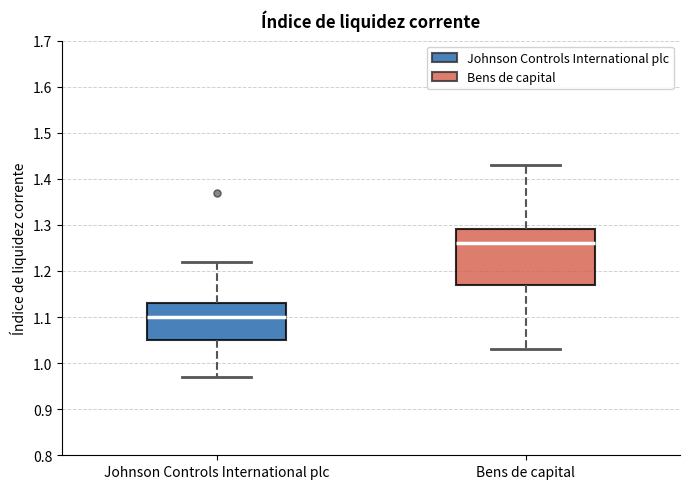

Reading left to right, read every box against the y-axis: the position of its median line, the range the box covers, and the ends of its whiskers. The values are not printed on the chart, so give them approximately, as read against the axis.

Johnson Controls International plc: median 1.10, box 1.05 to 1.13, whiskers 0.97 to 1.22
Bens de capital: median 1.26, box 1.17 to 1.29, whiskers 1.03 to 1.43